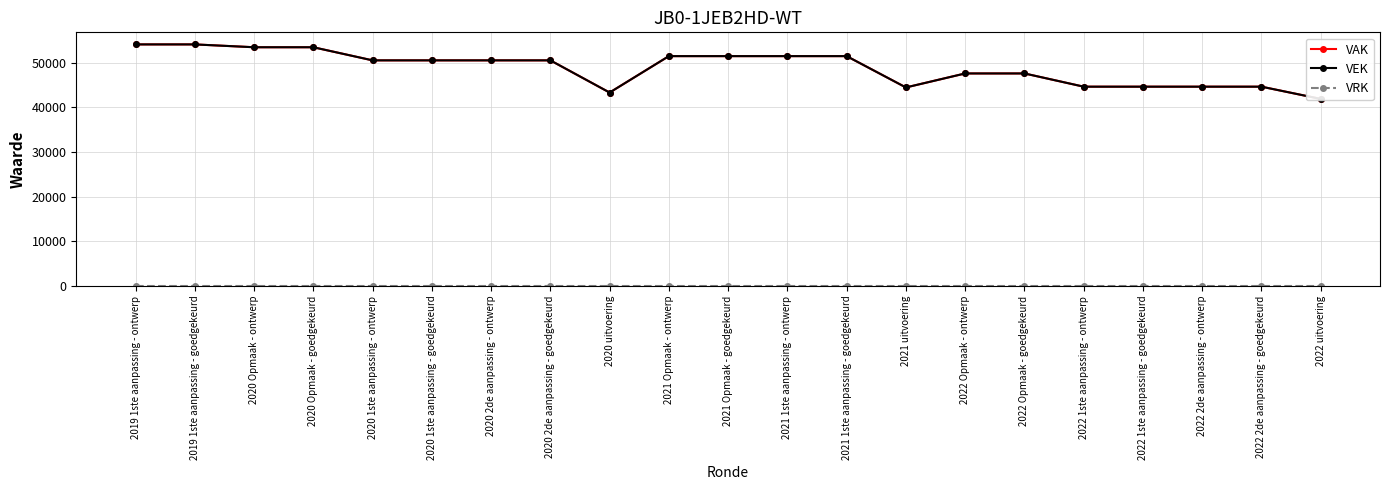

List the series in order of their peak value, highest first.

VAK, VEK, VRK